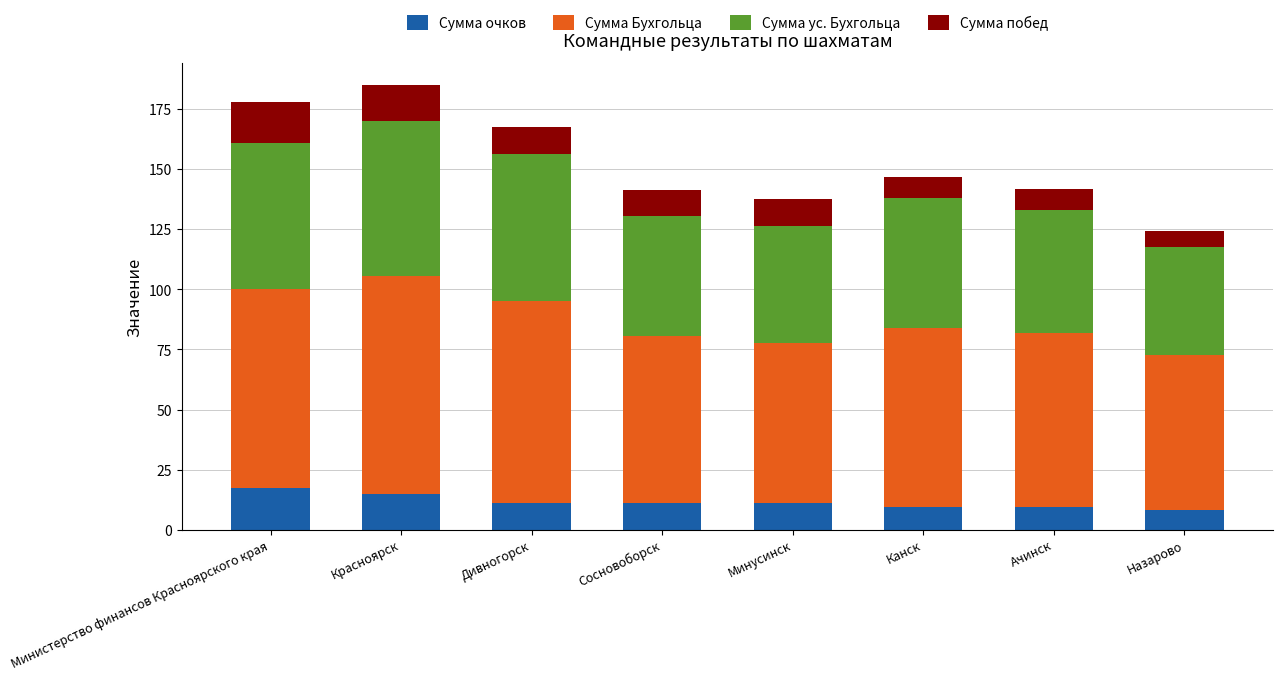

Read the Сумма очков value at Министерство финансов Красноярского края.

17.5